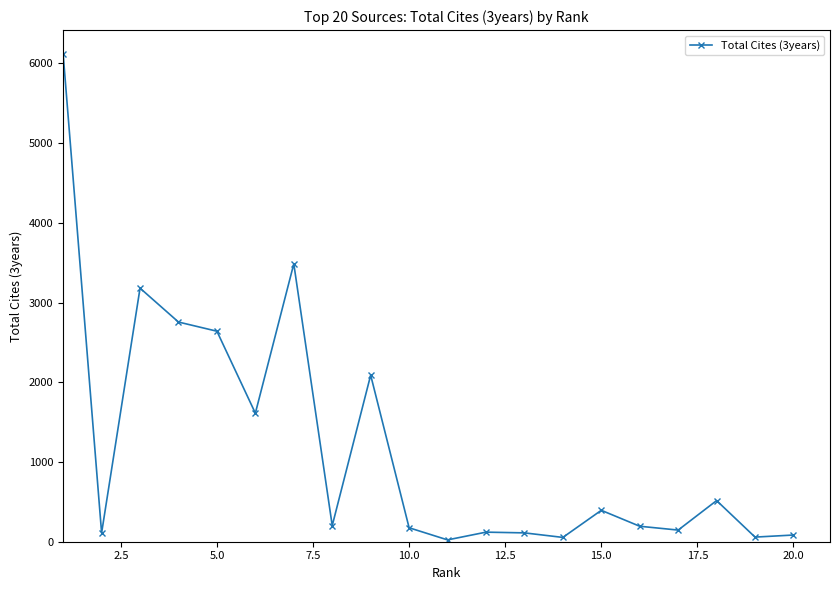

True or false: the data has more than 2 interior local peaks.

True